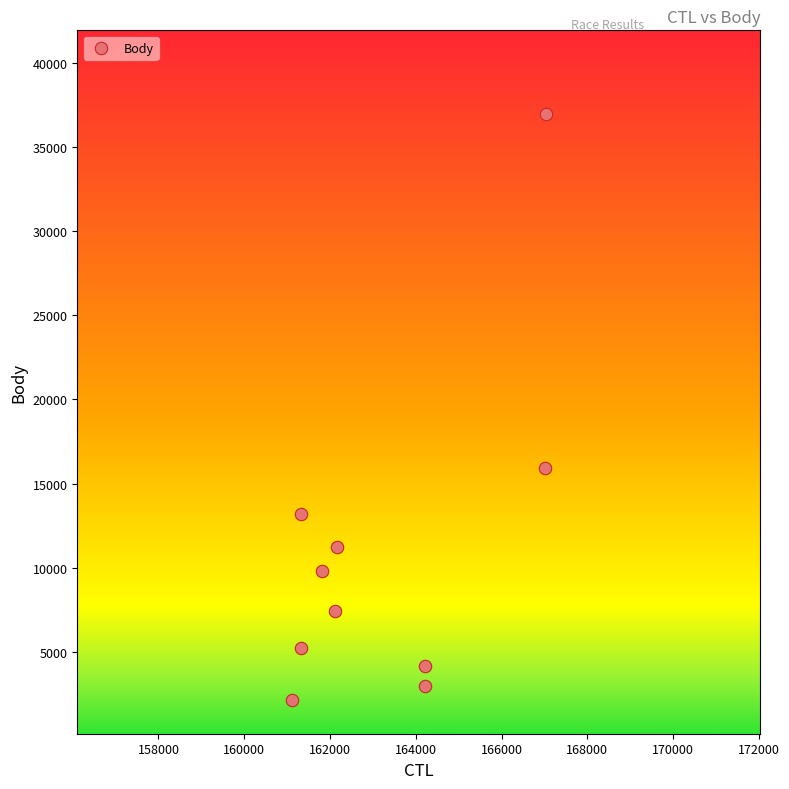

What is the range of Y values (max minus min)?

34858